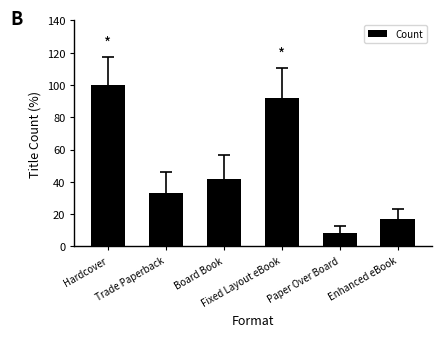

What is the change in value from Paper Over Board to Enhanced eBook?

+8.3